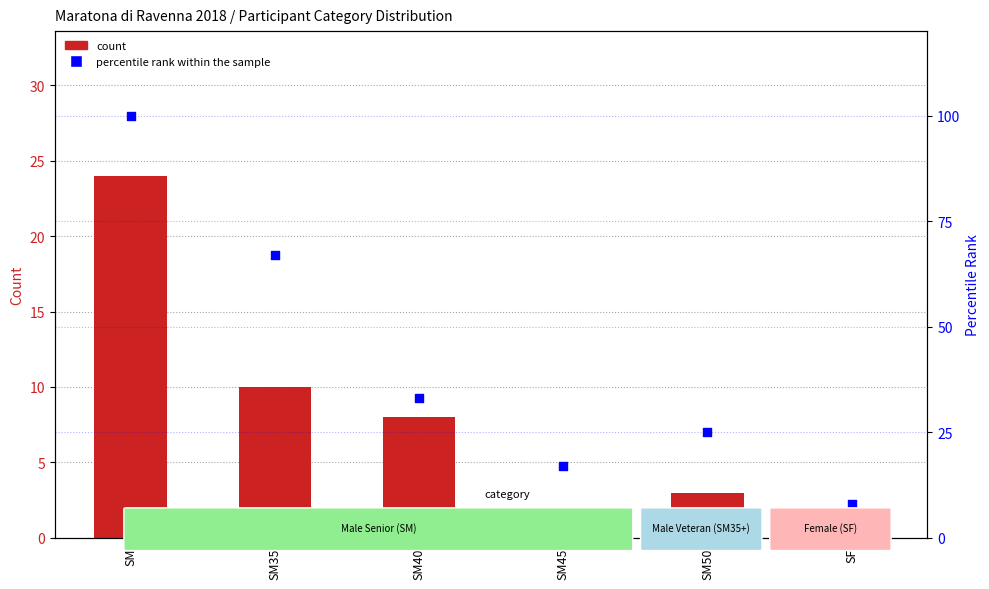

Is the value of percentile rank at SF greater than the value of count at SM40?

No